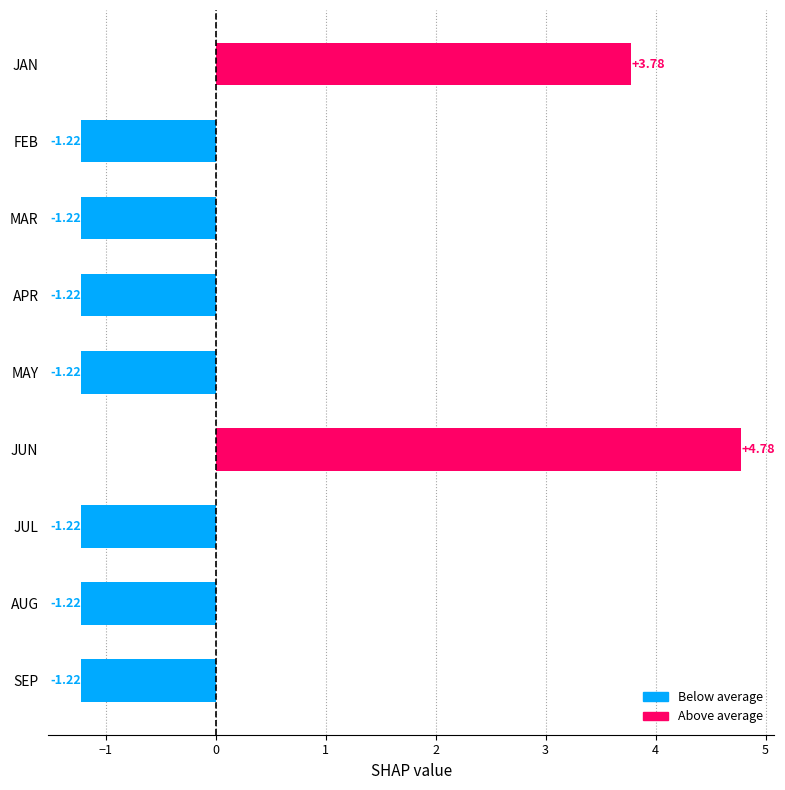

What is the change in value from JAN to FEB?

-5.0